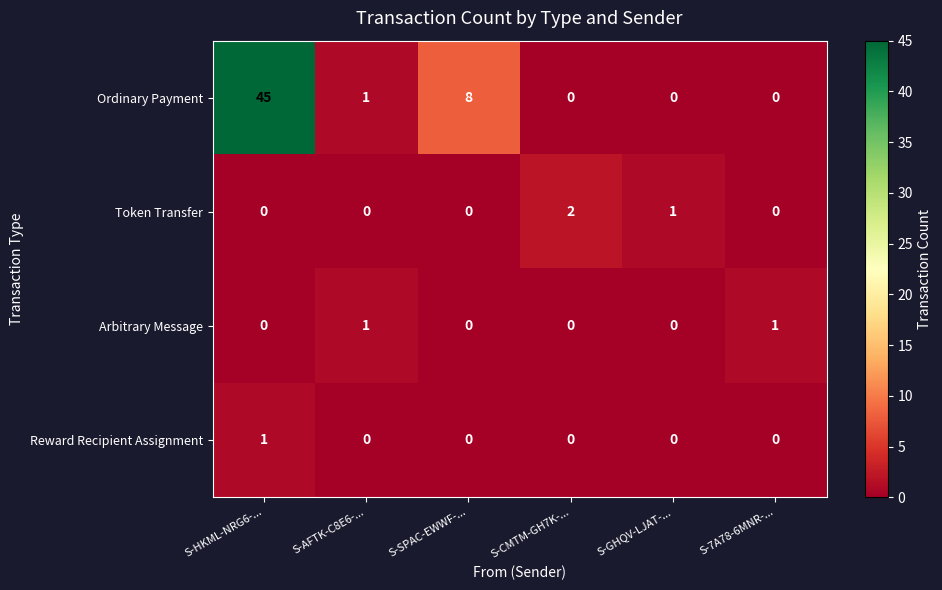

How many Token Transfer values are between 0 and 1?

5